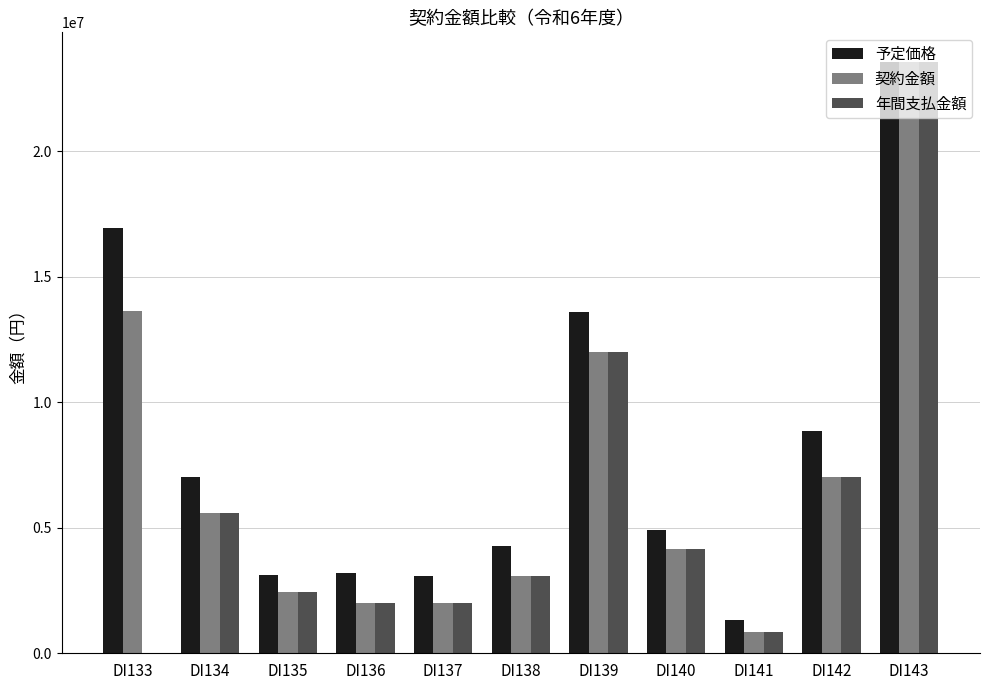

Count the number of categories in the chart.

11